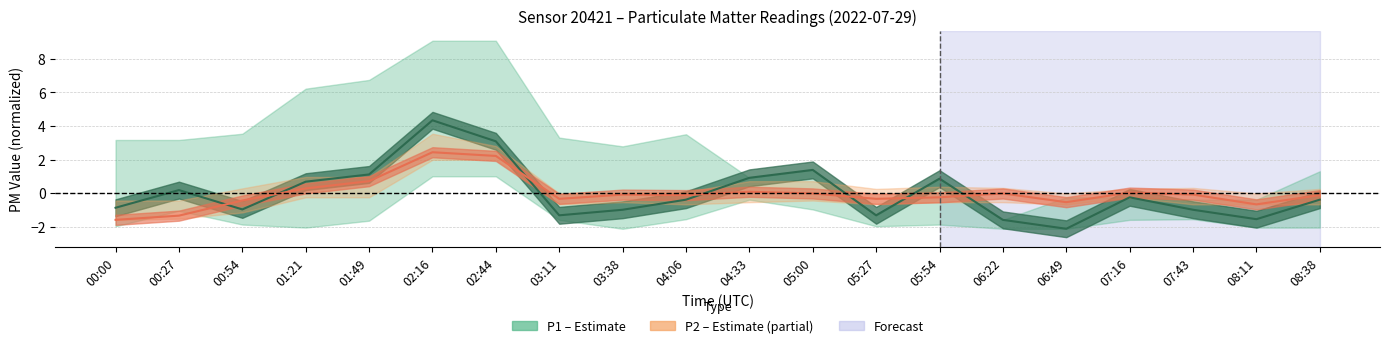

List the labels in order of P2 (PM2.5) value, largest first.

02:16, 02:44, 01:49, 01:21, 04:33, 07:16, 05:00, 06:22, 03:38, 07:43, 04:06, 08:38, 05:54, 03:11, 05:27, 00:54, 06:49, 08:11, 00:27, 00:00